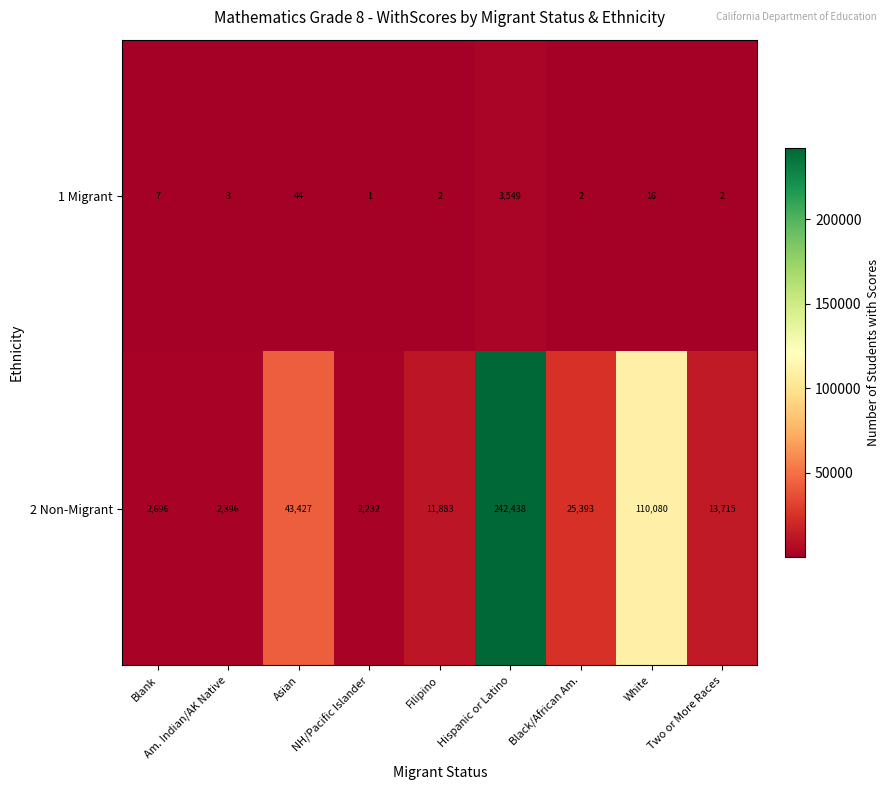

The value of 2 Non-Migrant at Am. Indian/AK Native is 2396. True or false?

True